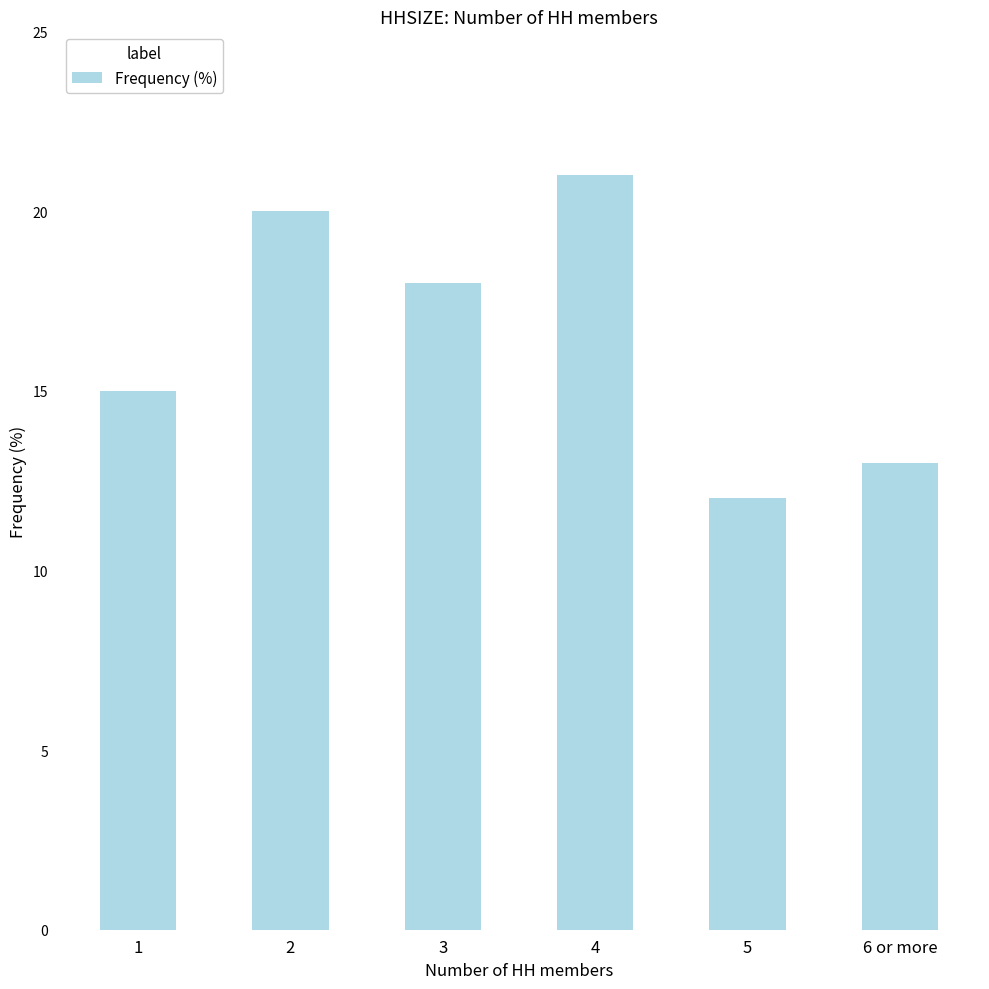

What is the difference between the maximum and minimum values?

9